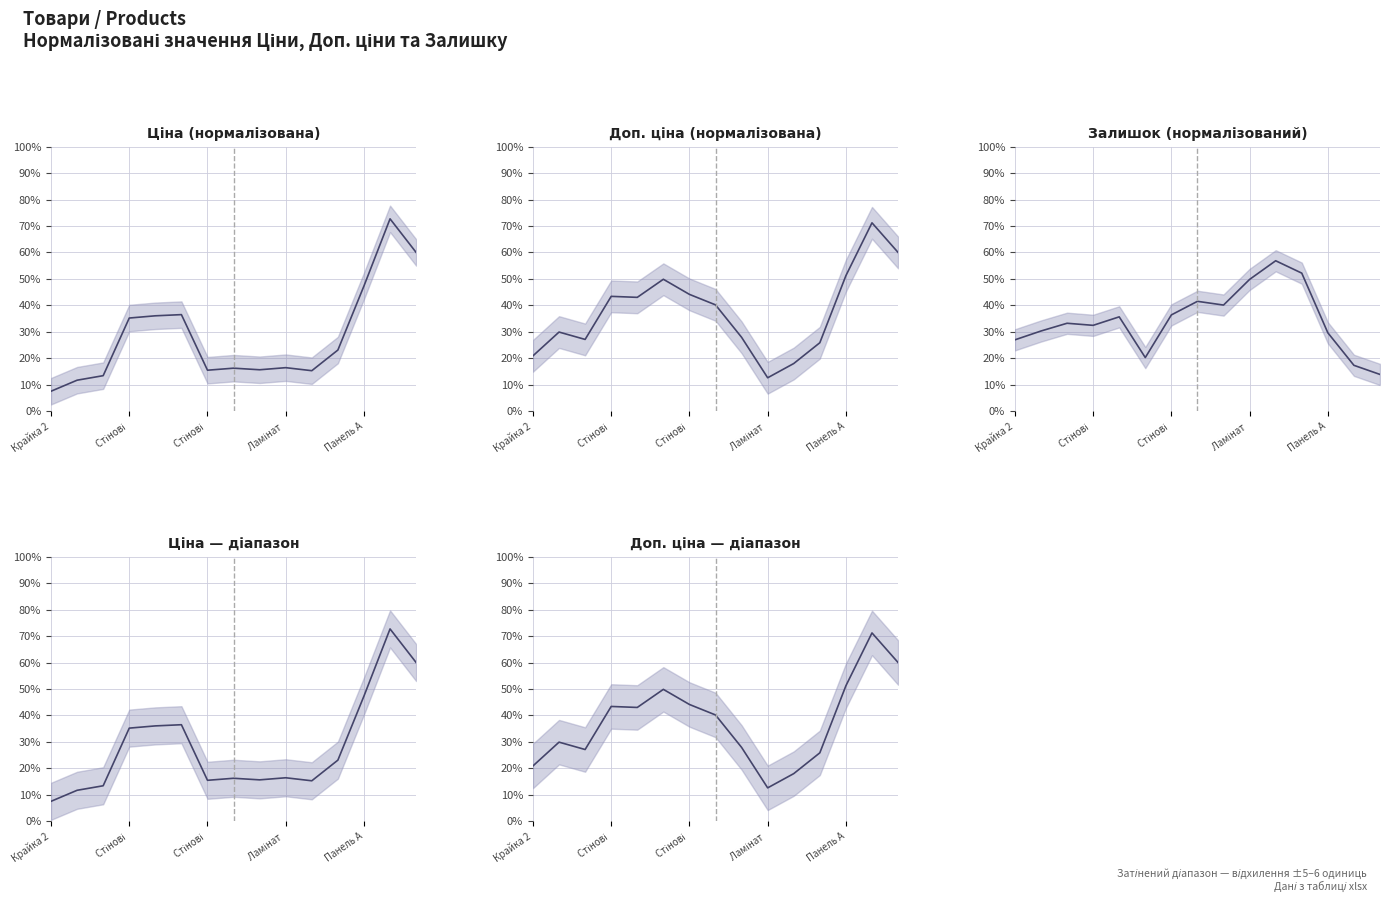

How many interior local peaks does the Ціна series have?

4